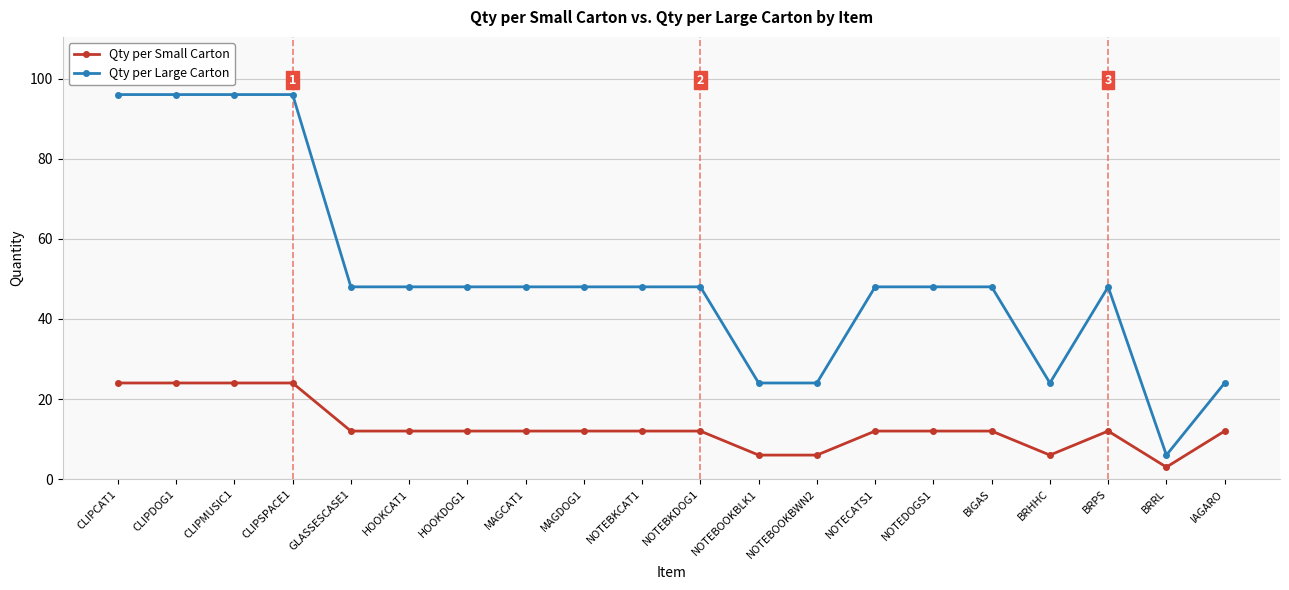

Which series has the largest range (max minus min)?

Qty per Large Carton